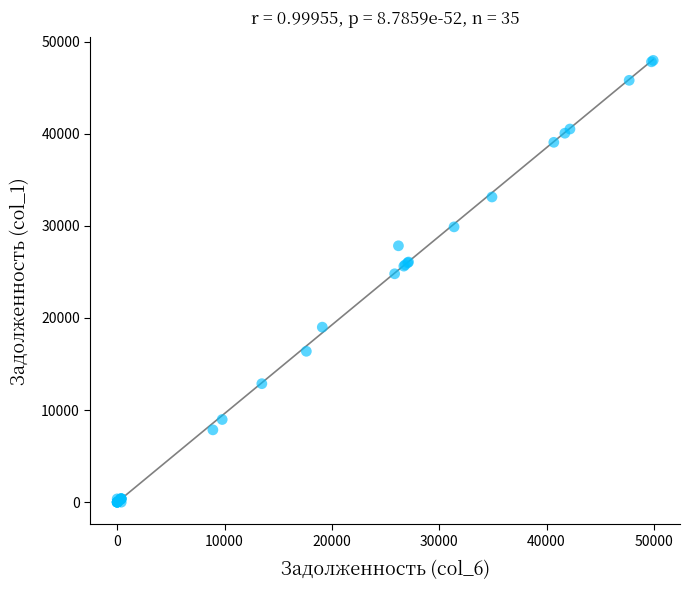

What Y value in the scatter plot is closest to 23977?

24791.2